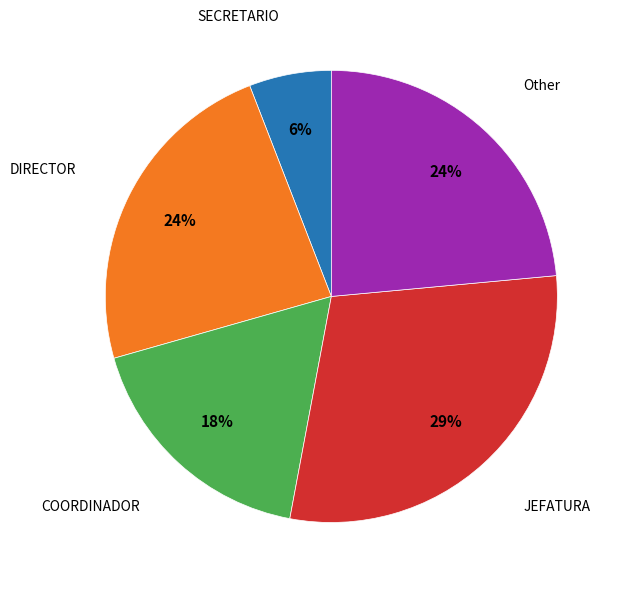

To the nearest percent, what is the average slice percentage?

20%